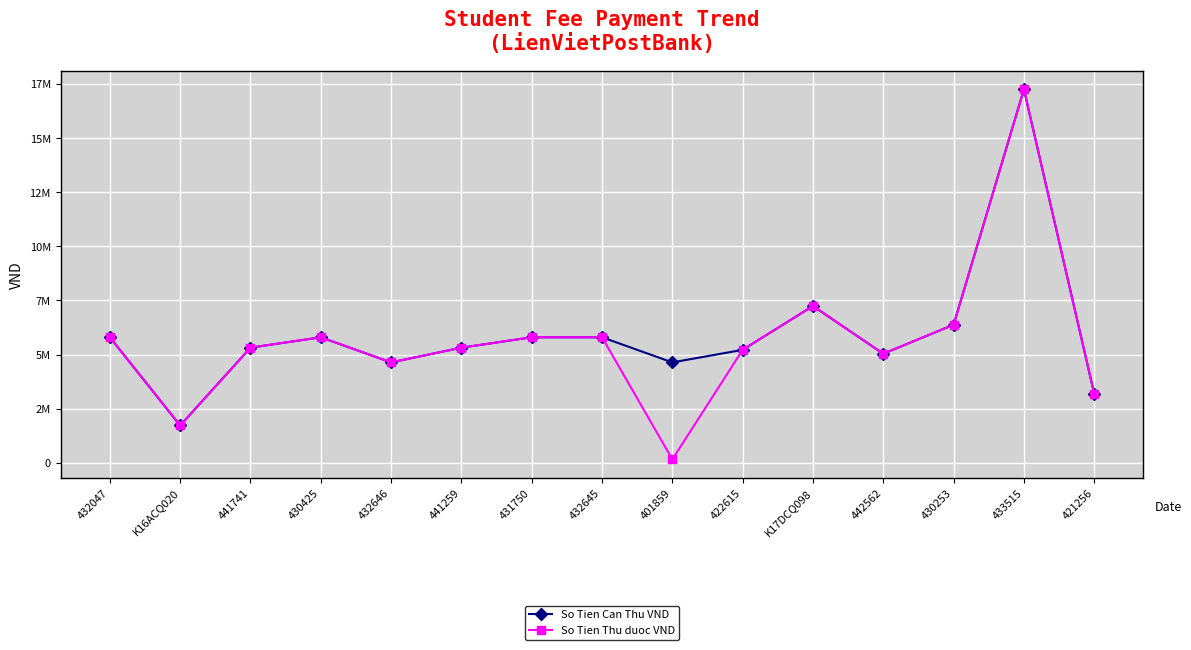

What is the total value across all series at 430425?

11600000